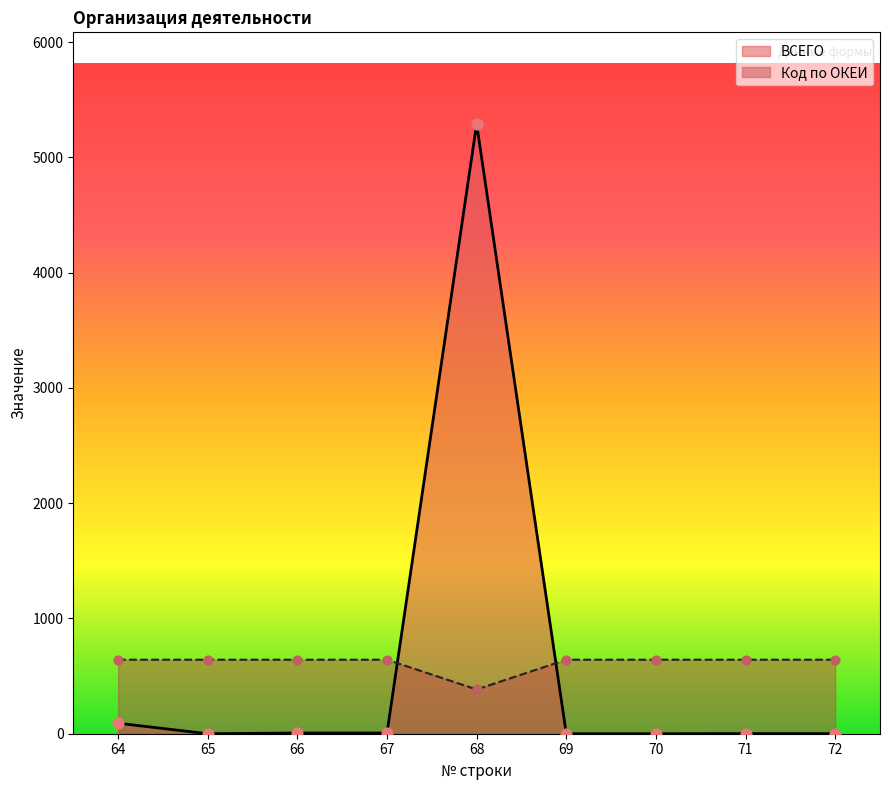

At which category is the sum across all series the highest?

68